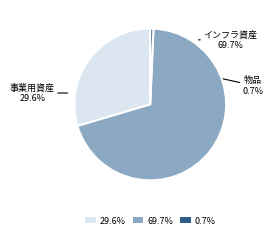

To the nearest percent, what is the difference between the 事業用資産 and インフラ資産 slice percentages?

40%